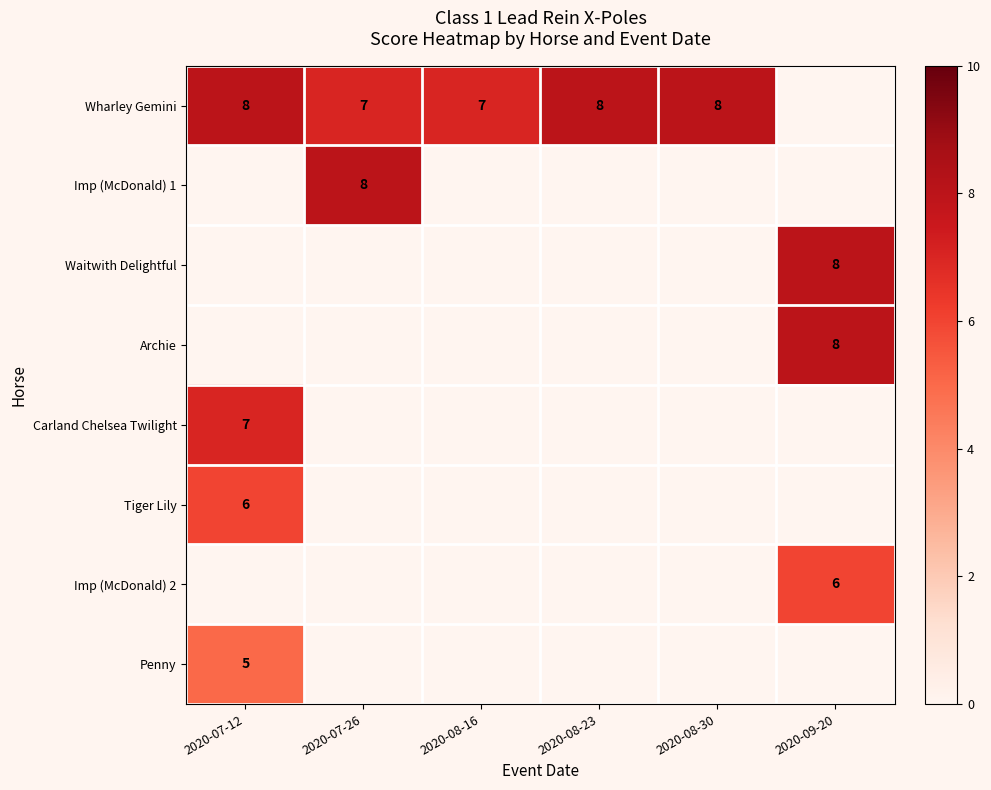

What is the difference between the highest and lowest values at 2020-08-23?

8